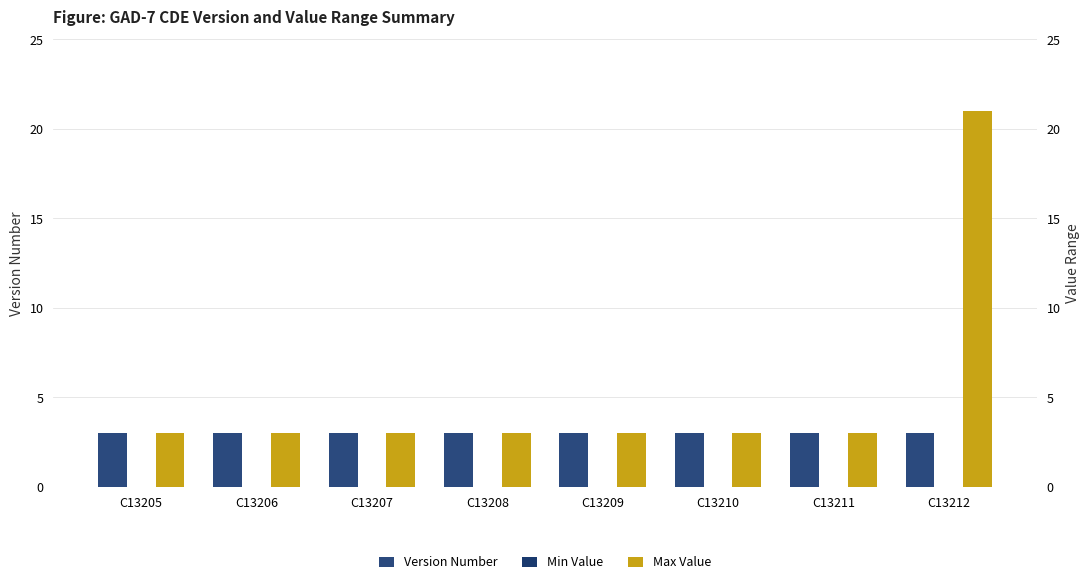

Is the value of Version Number at C13208 greater than the value of Min Value at C13211?

Yes